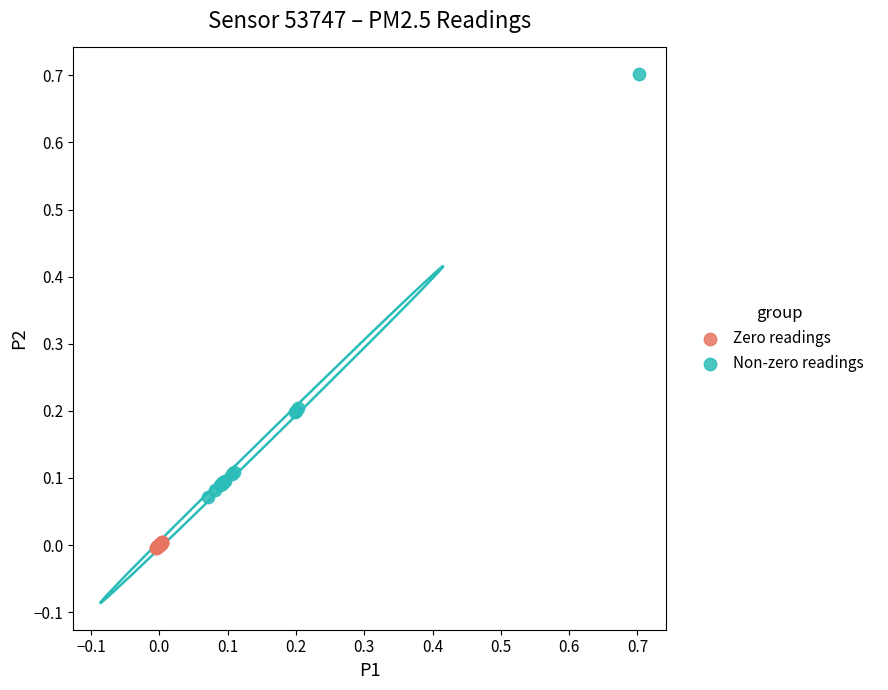

Which series reaches the maximum Y coordinate?

Non-zero readings